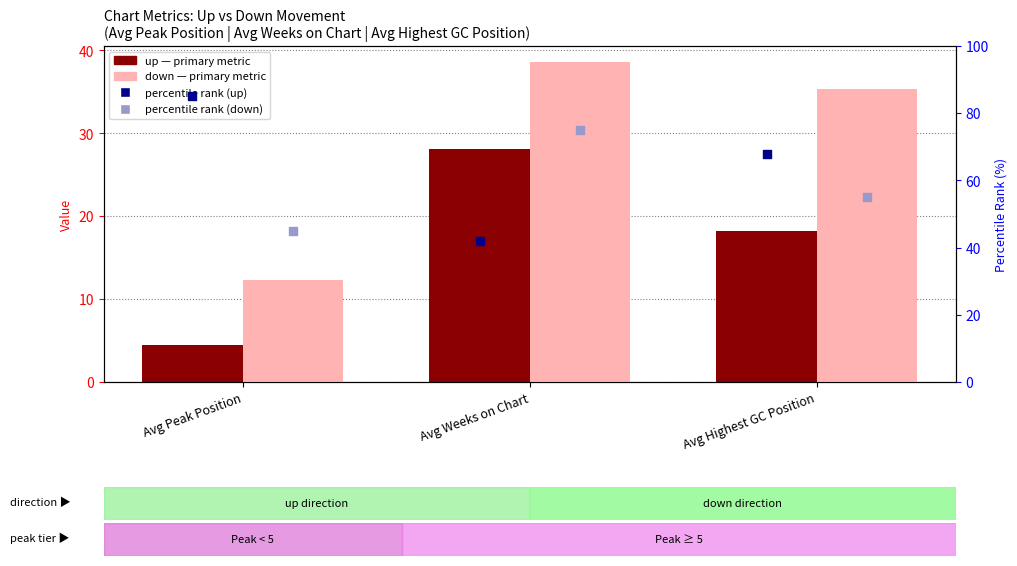

What are all the series names shown in the legend?

up, down, percentile rank (up), percentile rank (down)